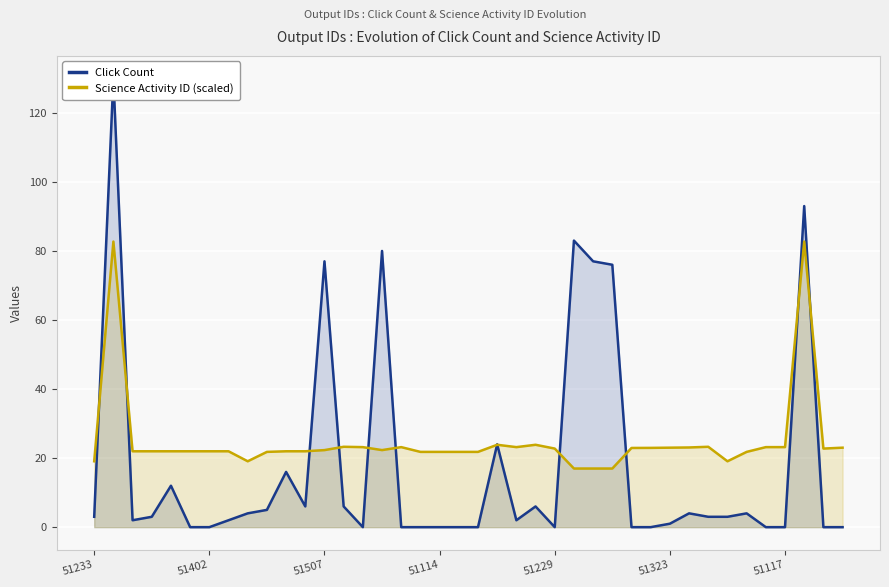

What is the average value of the Science Activity ID (scaled) series?

24.9